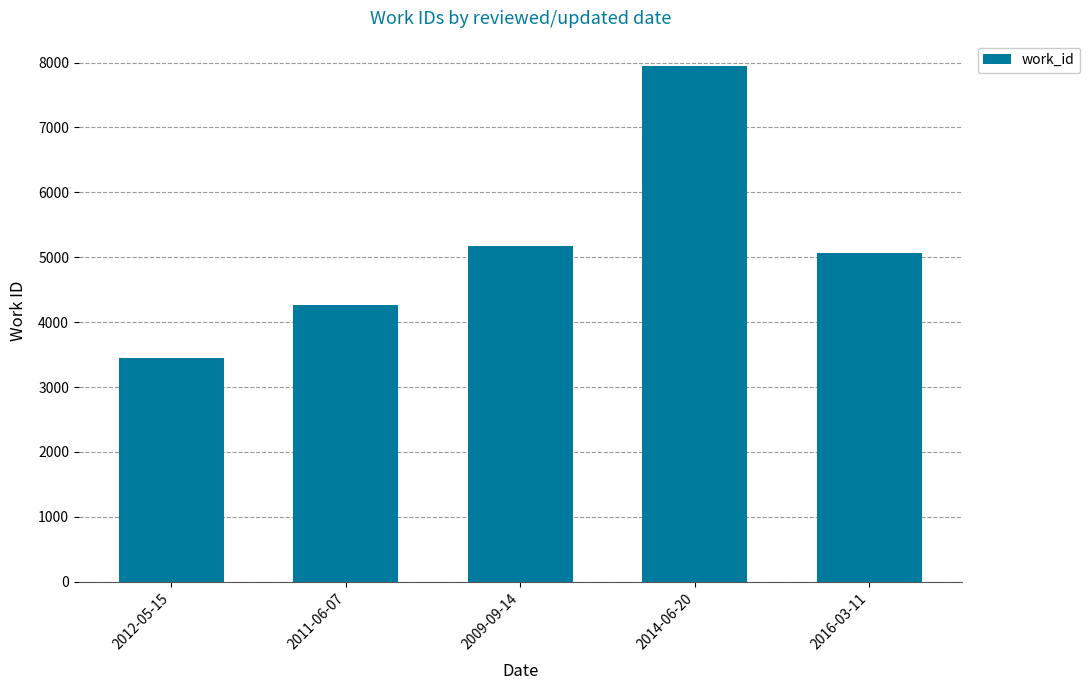

What is the label of the 2nd bar from the left?

2011-06-07